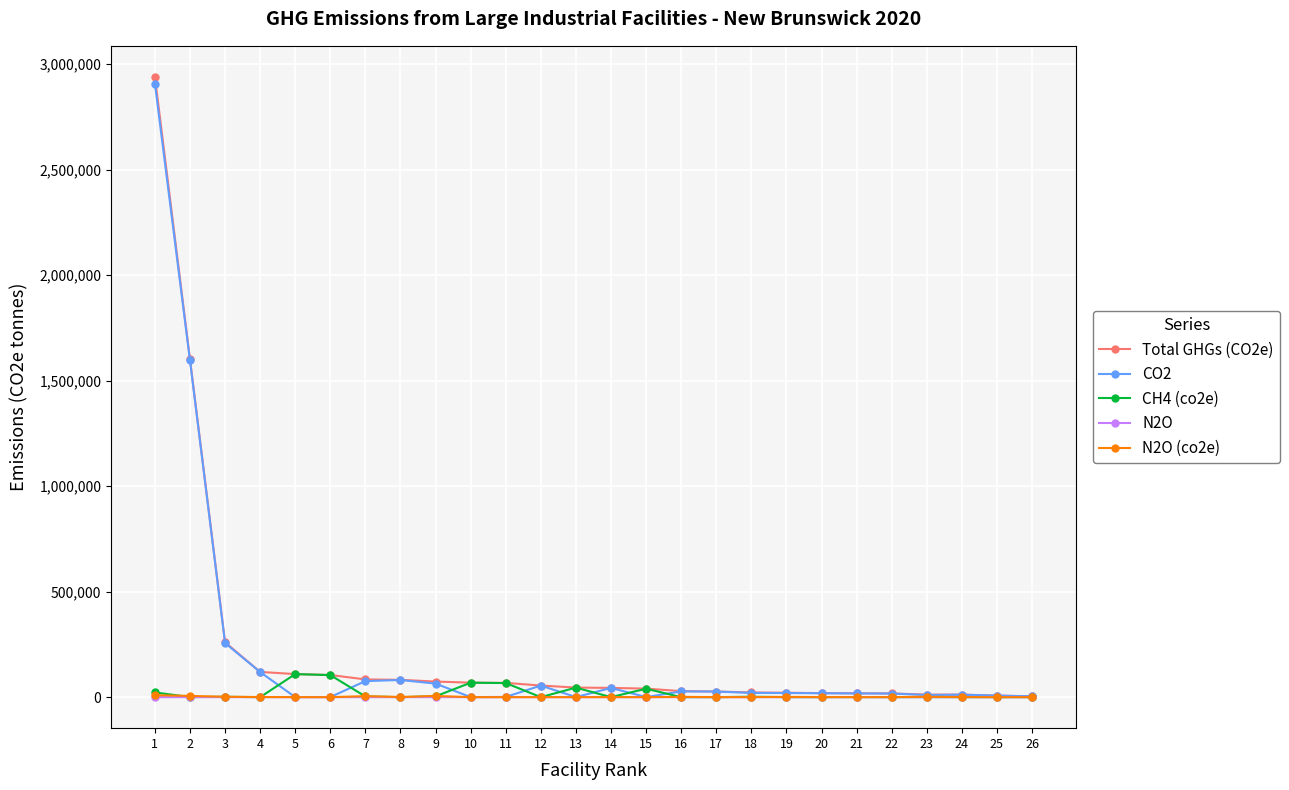

What is the maximum value shown in the chart?

2939044.6